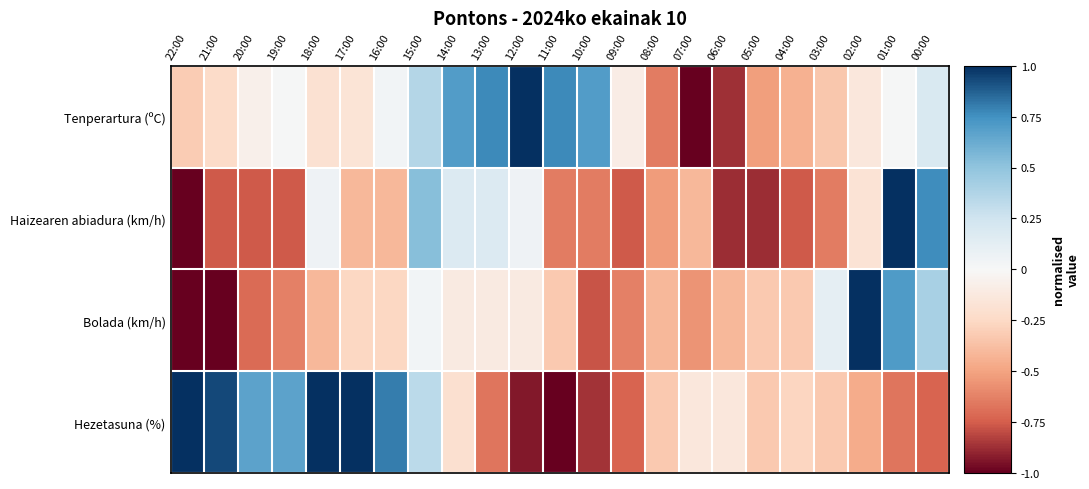

List the series in order of their peak value, lowest first.

Tenperartura (ºC), Haizearen abiadura (km/h), Bolada (km/h), Hezetasuna (%)